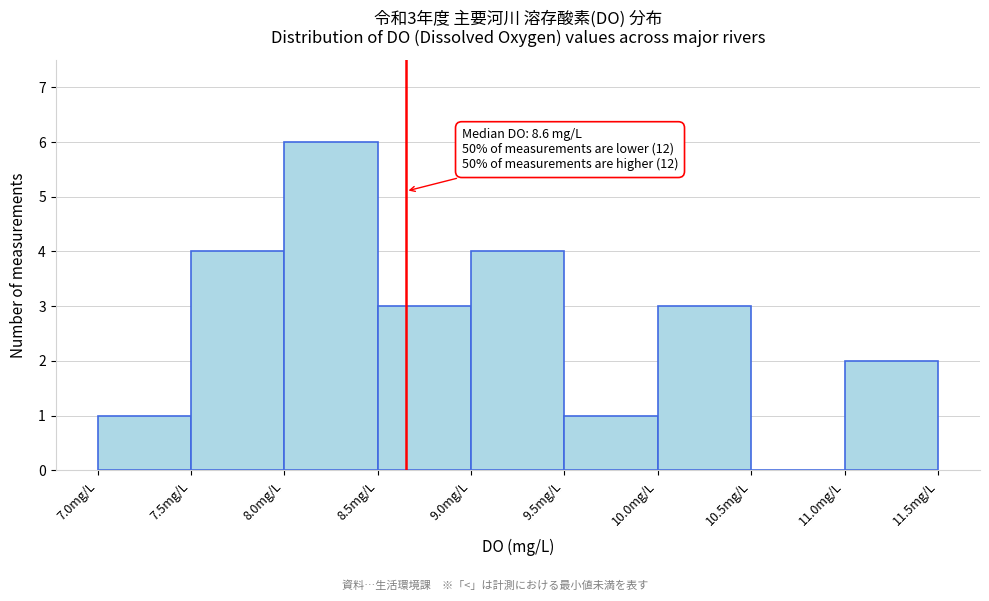

Which range on the x-axis has the tallest bar?

8.0 to 8.5